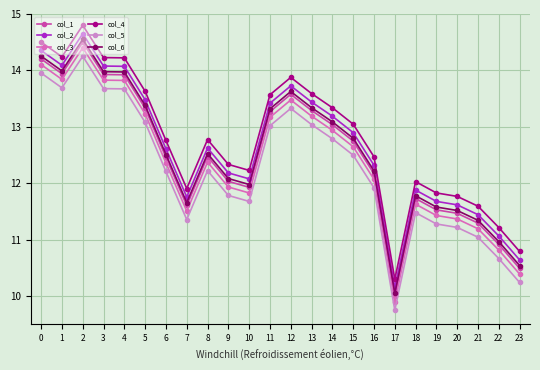

Which series has the largest total across all categories?

col_4